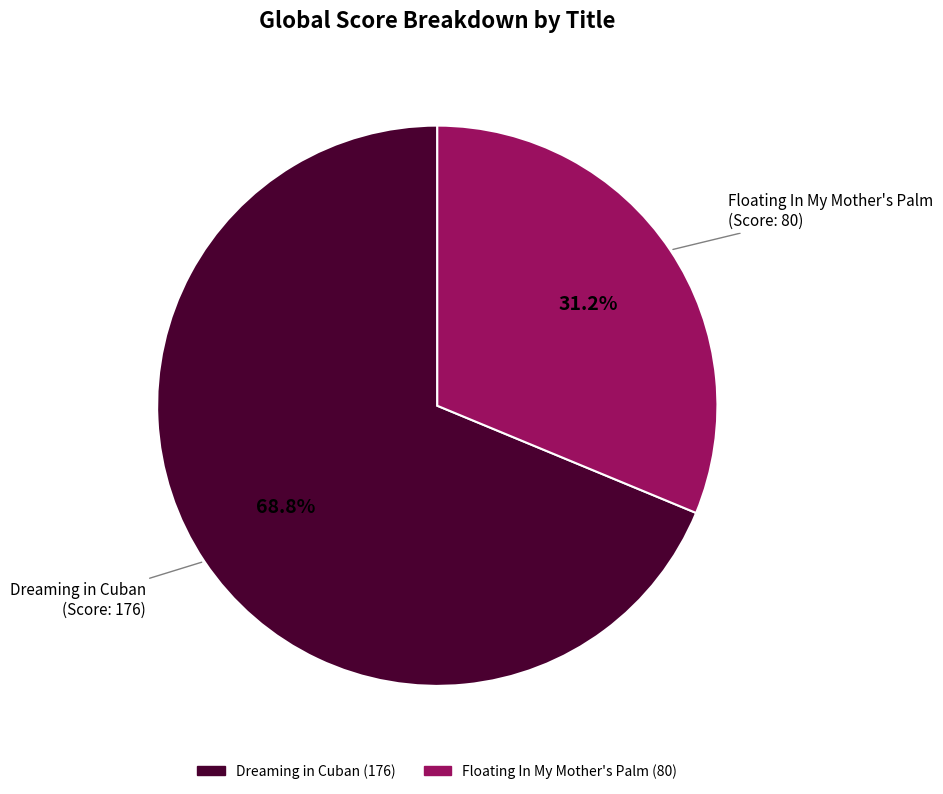

Which category has the biggest portion of the pie?

Dreaming in Cuban